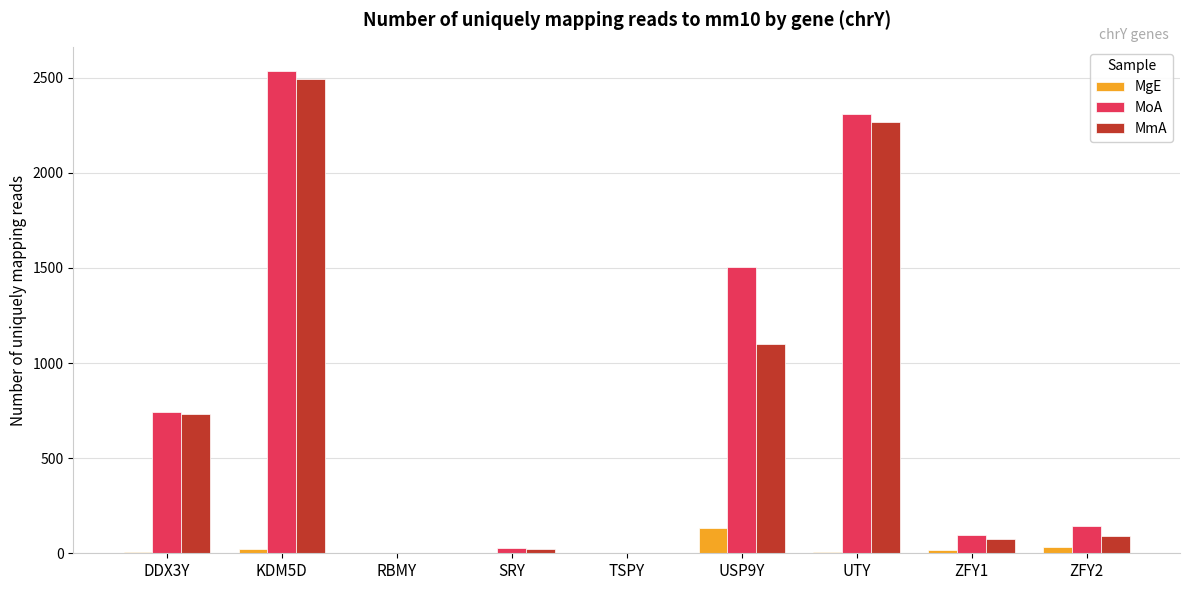

At which category is the sum across all series the highest?

KDM5D